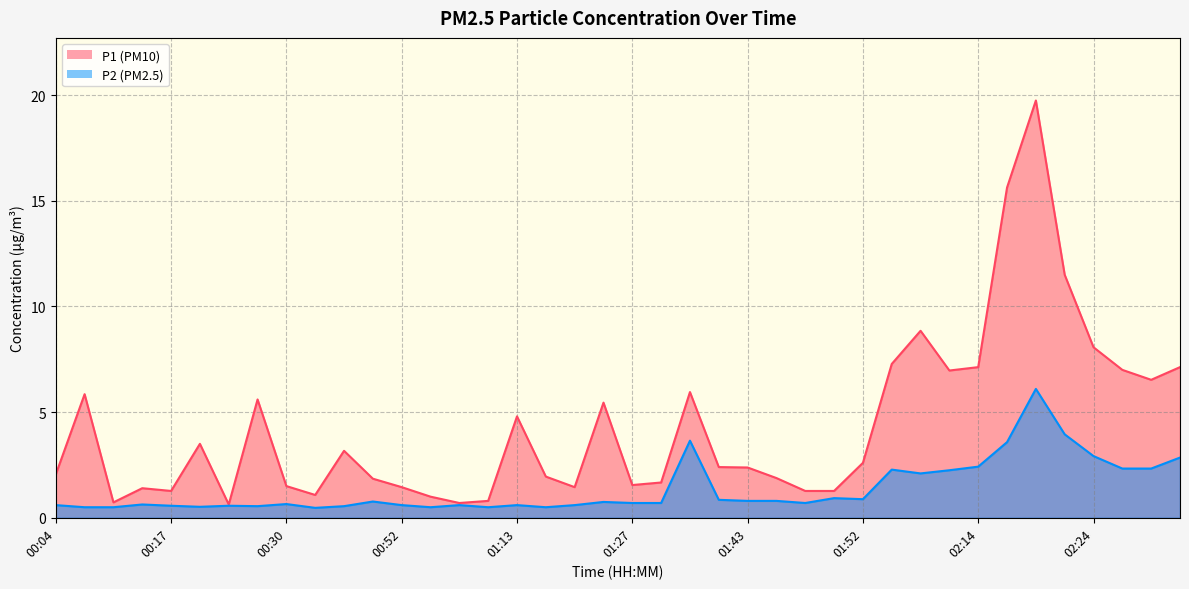

How many interior local peaks does the P2 series have?

11